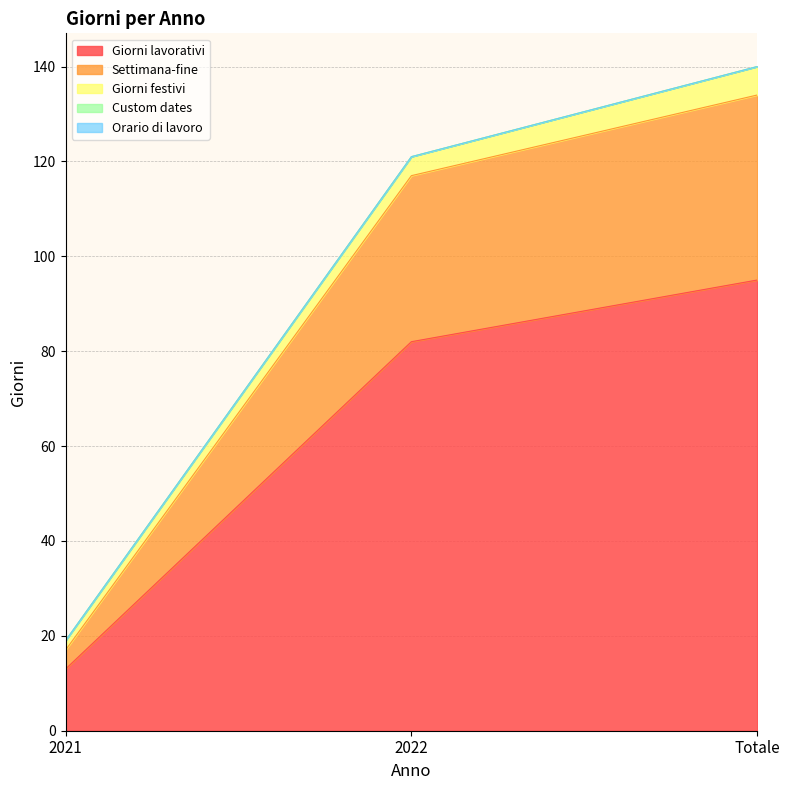

Count the Settimana-fine values in the range 4 to 39.

3